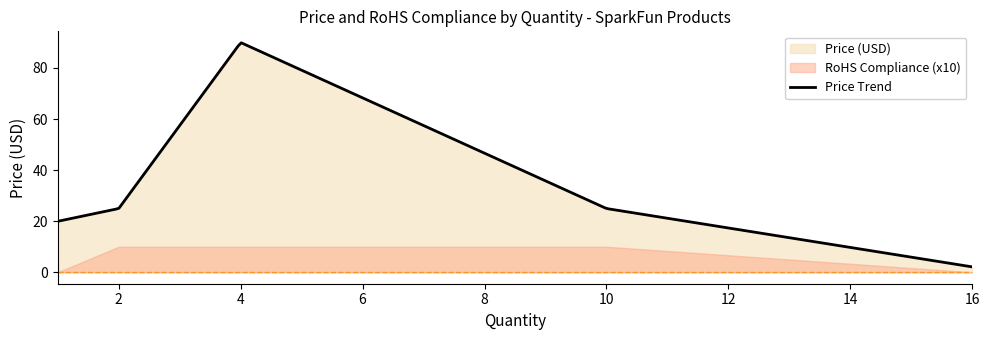

What is the minimum value for Price Trend?

2.1